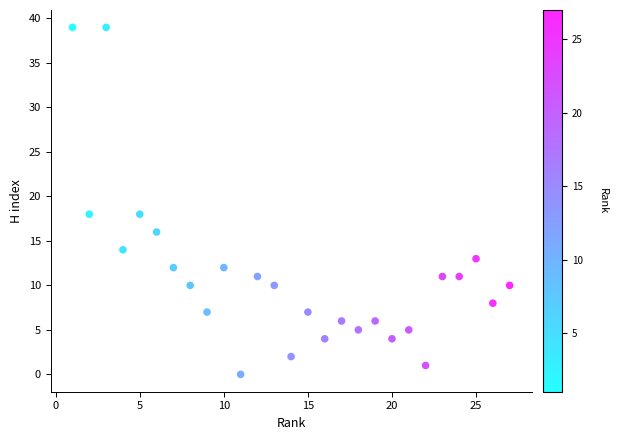

What is the range of X values (max minus min)?

26